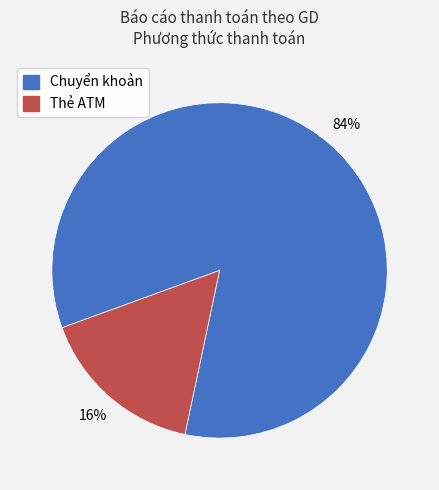

Which slice is the smallest?

Thẻ ATM